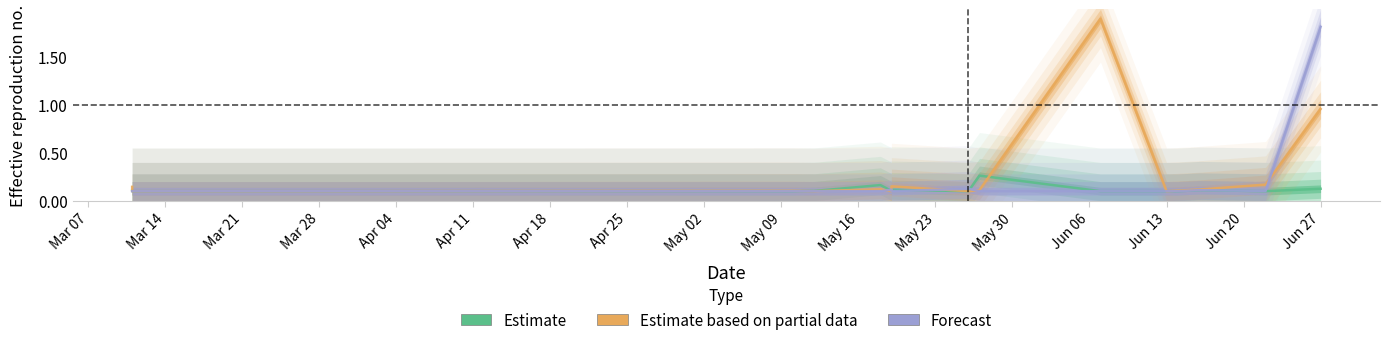

True or false: Estimate based on partial data has a value of 0.2 at Jun 06.

False